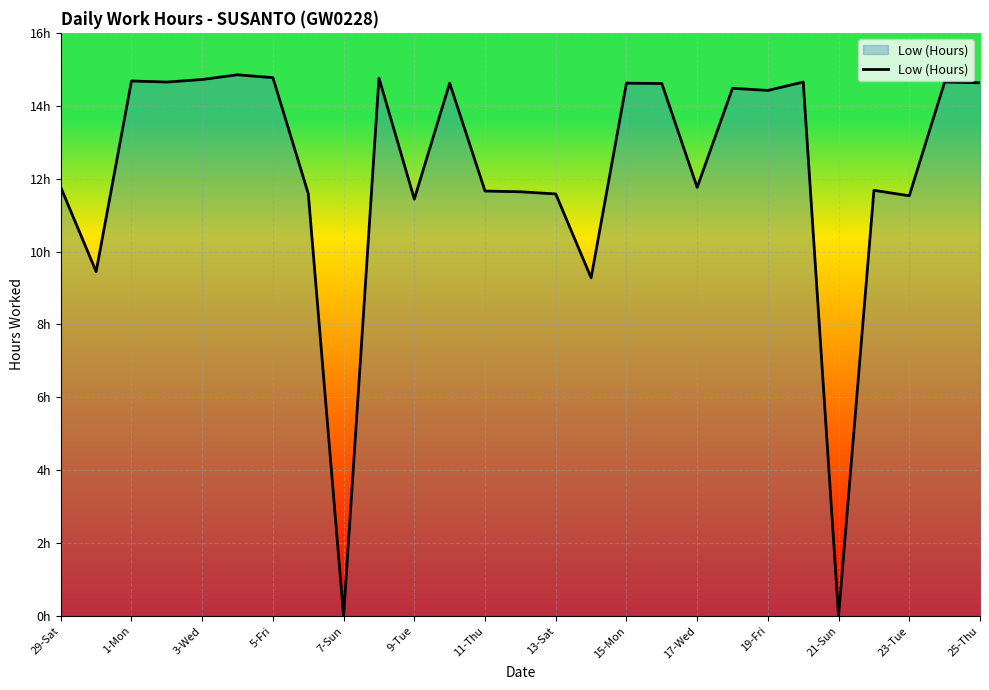

Reading right to left, list all the values displayed in this chart.

14.6	14.7	11.5	11.7	0.0	14.7	14.4	14.5	11.8	14.6	14.6	9.3	11.6	11.6	11.7	14.6	11.4	14.8	0.0	11.6	14.8	14.8	14.7	14.7	14.7	9.4	11.8